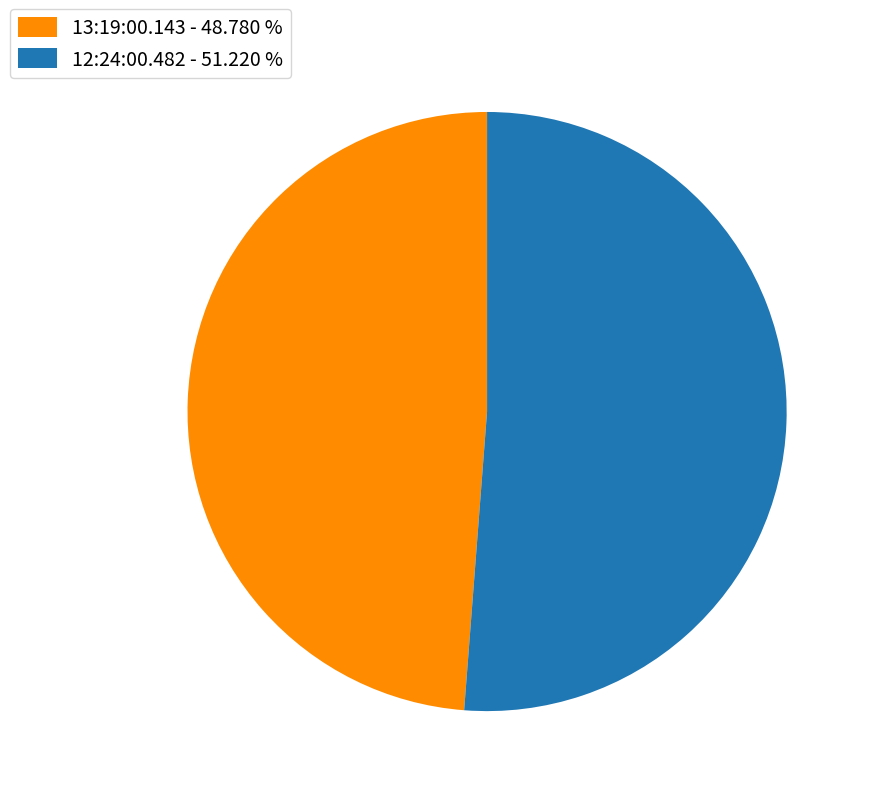

Which category has the biggest portion of the pie?

12:24:00.482